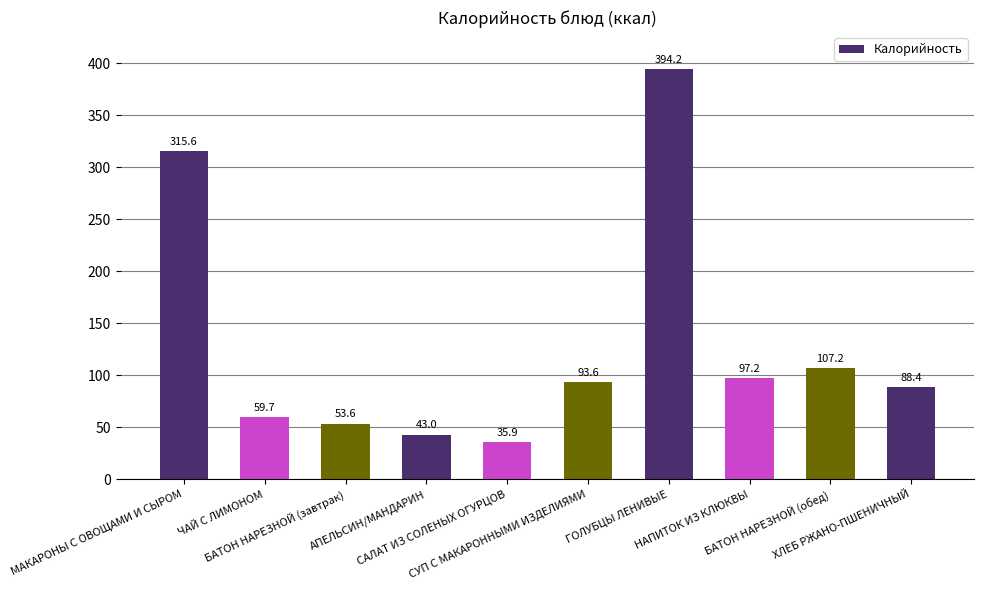

Count the number of values greater than 93.

5